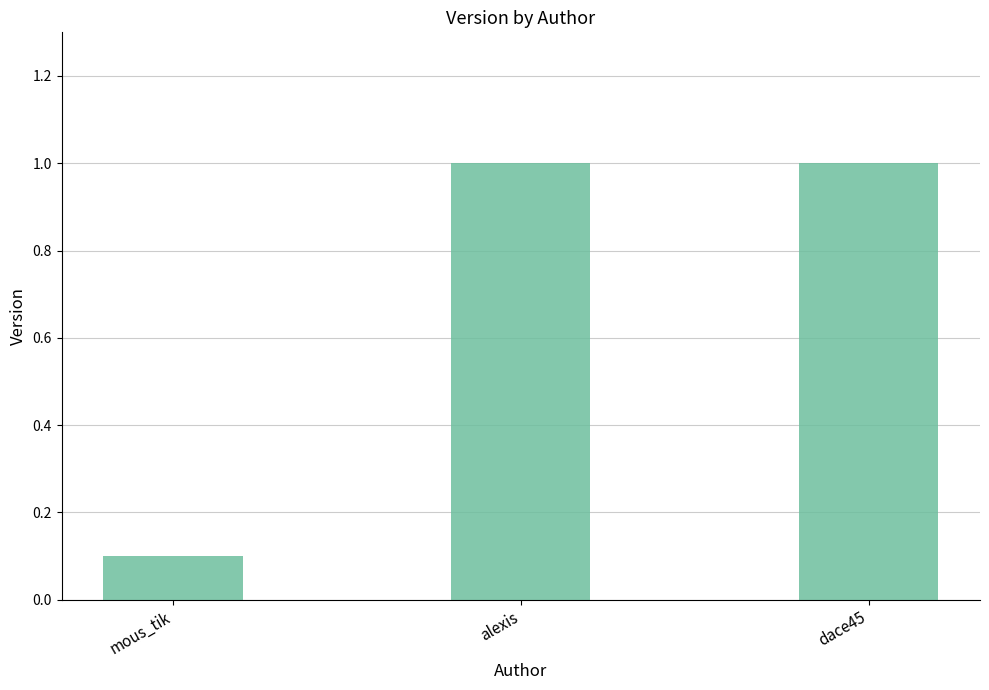

The chart shows a value of 0.6 at dace45. True or false?

False